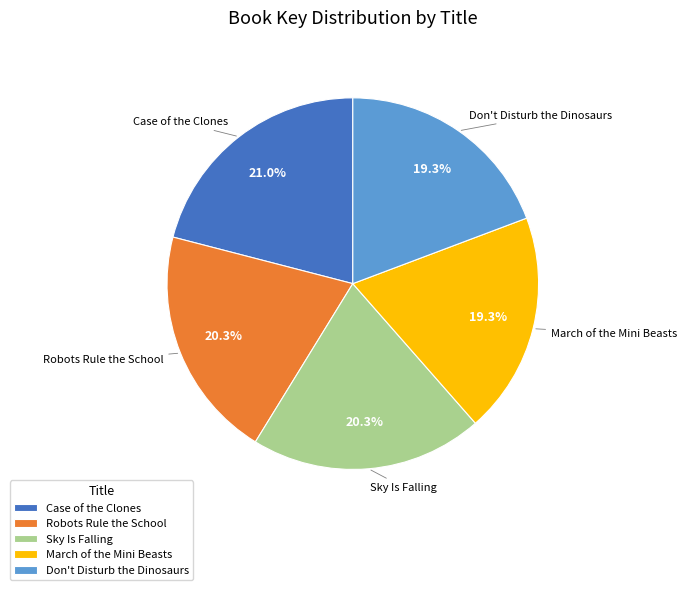

What percentage is NOT represented by Robots Rule the School?

79.7%